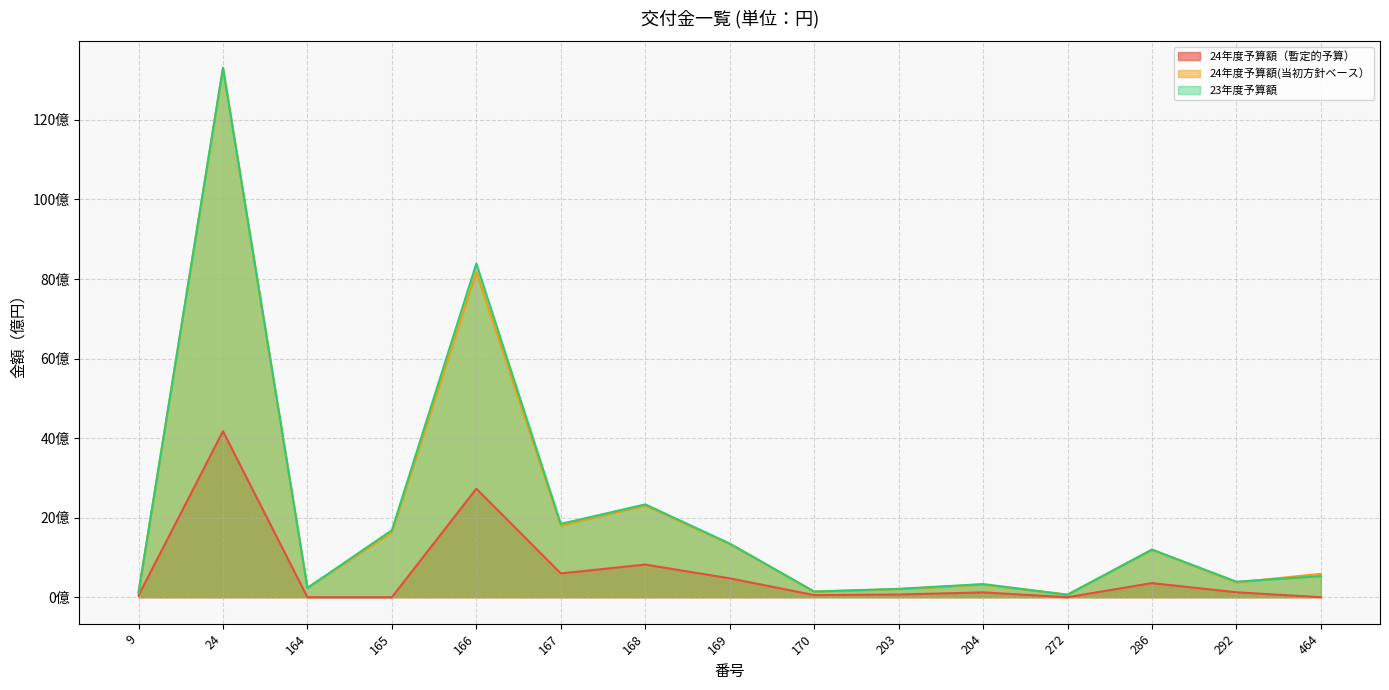

Is it true that 24年度予算額（暫定的予算） equals 41.7 at 24?

True